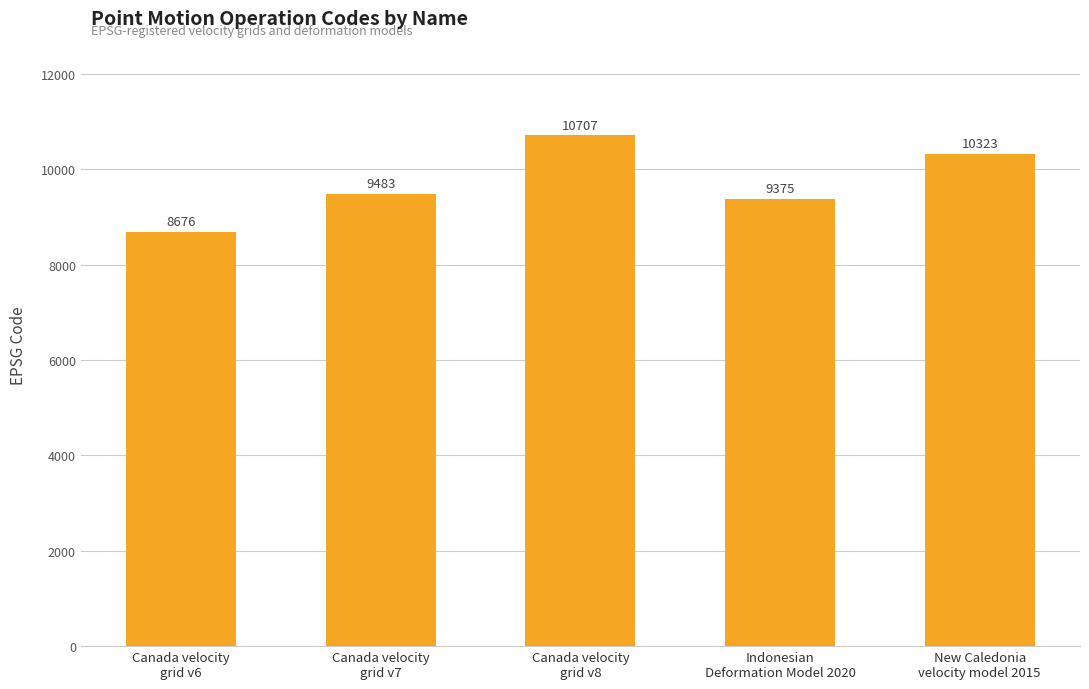

Reading right to left, extract all data points from this chart.

New Caledonia
velocity model 2015=10323	Indonesian
Deformation Model 2020=9375	Canada velocity
grid v8=10707	Canada velocity
grid v7=9483	Canada velocity
grid v6=8676